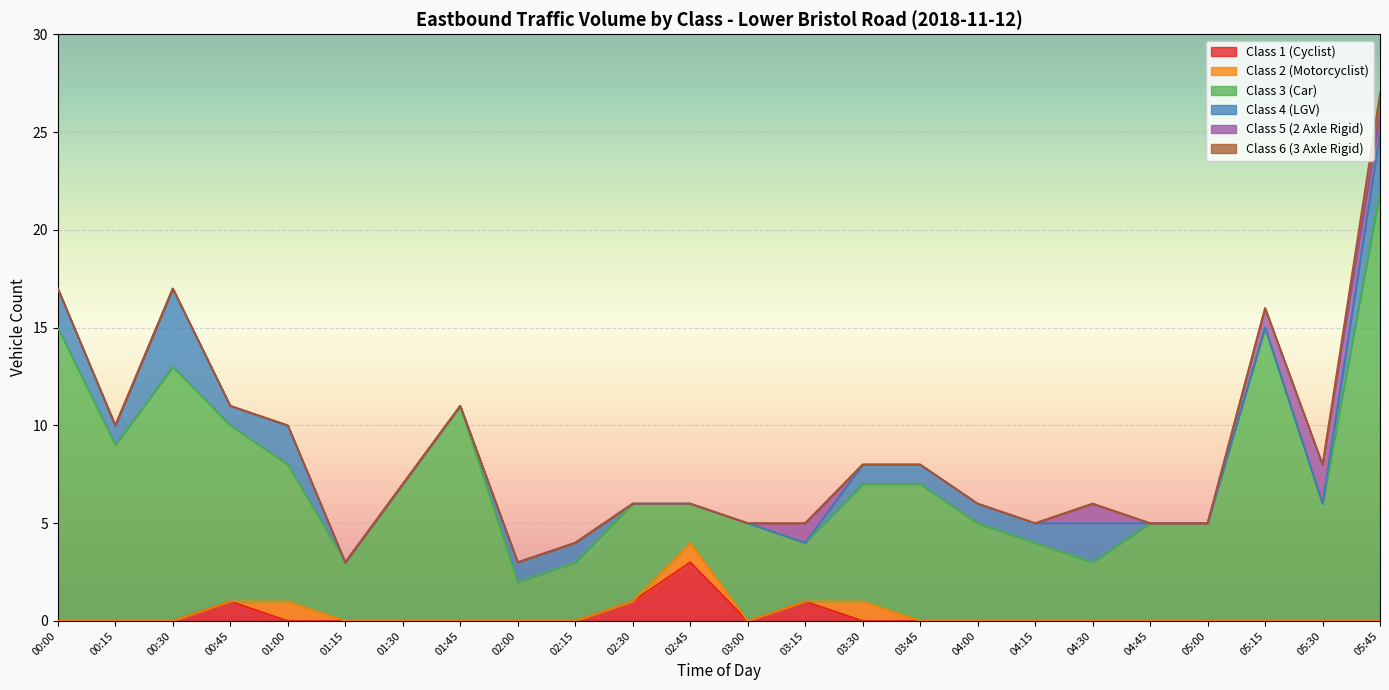

What is the sum of the Class 2 (Motorcyclist) values at 04:00 and 03:30?

1